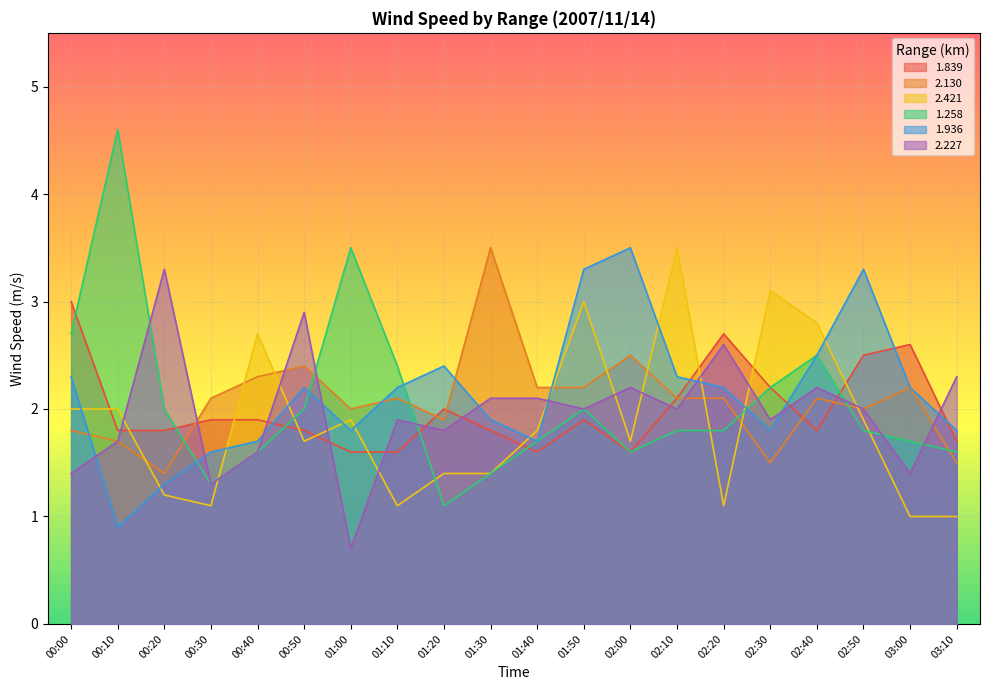

At which label does 2.130 first exceed 2?

00:30